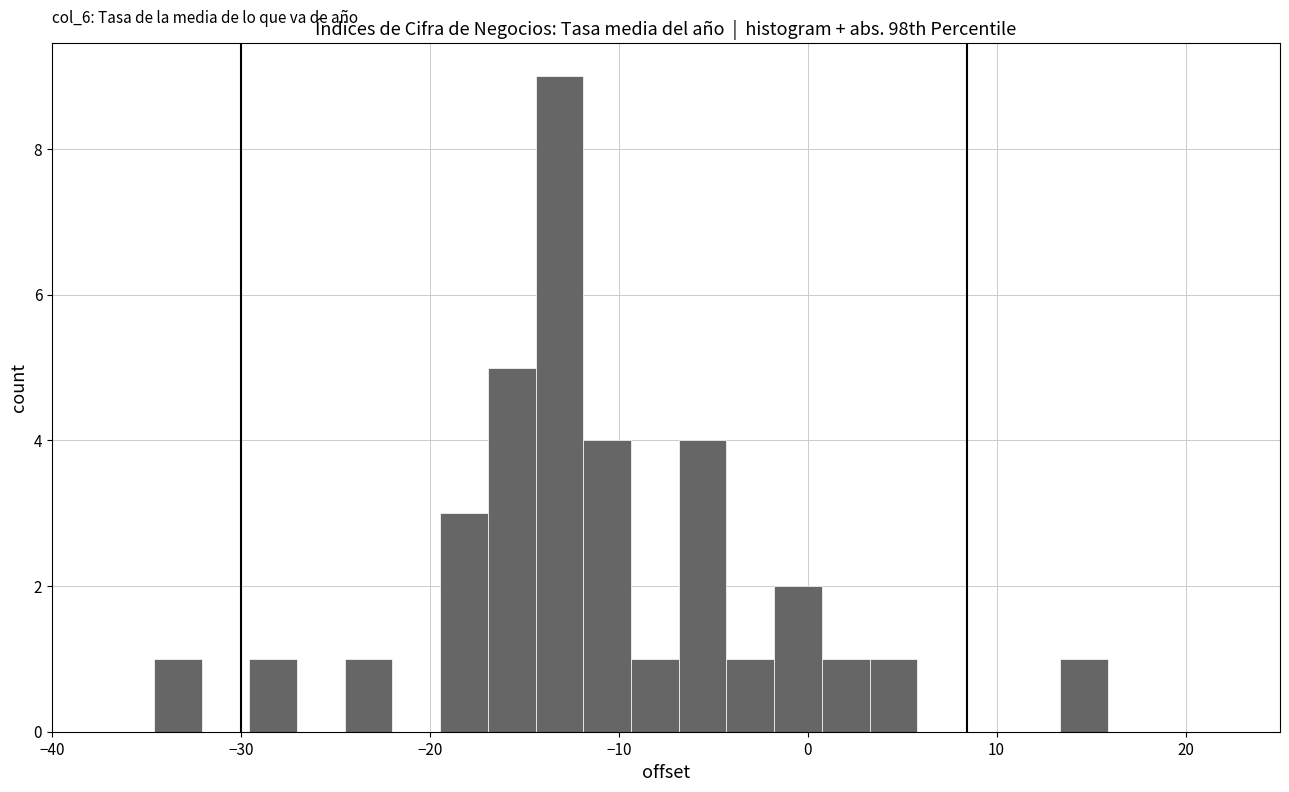

Read against the x-axis, roughly where is the centre of the tallest bar?

-13